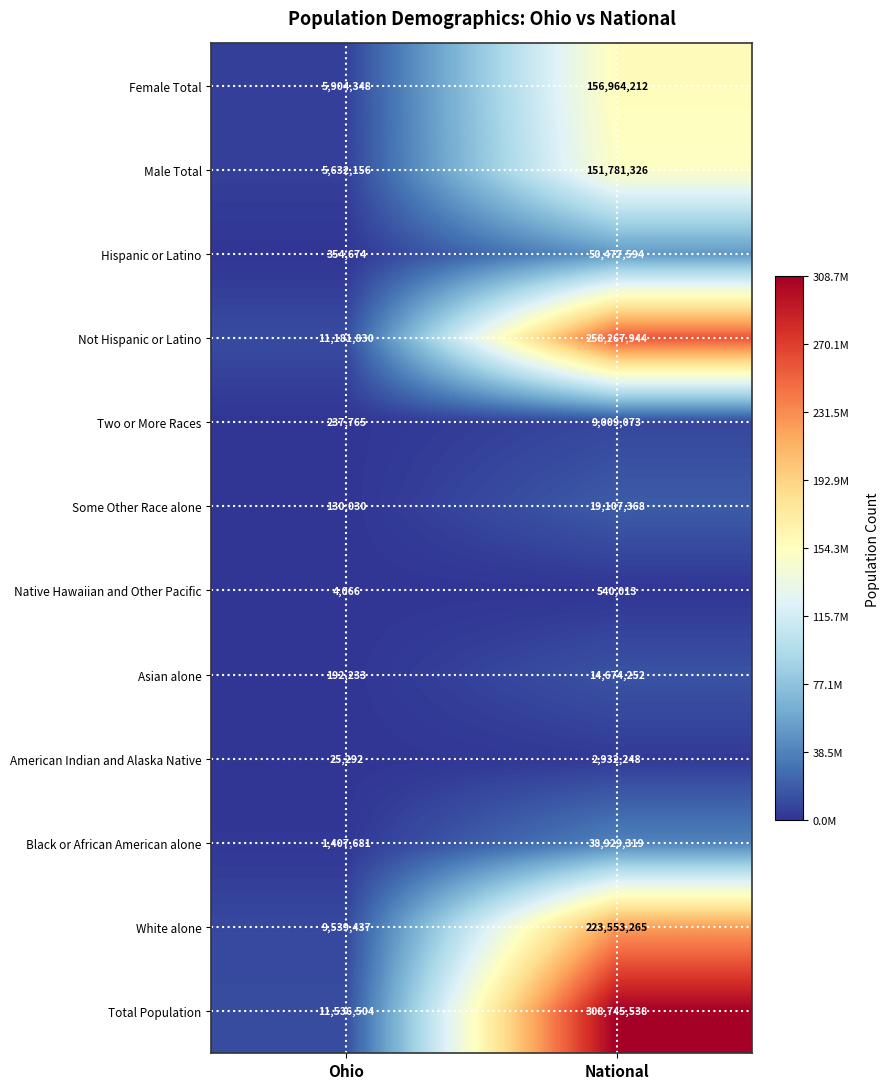

Reading left to right, what are all the values shown in this chart?

Female Total: Ohio=5904348	National=156964212
Male Total: Ohio=5632156	National=151781326
Hispanic or Latino: Ohio=354674	National=50477594
Not Hispanic or Latino: Ohio=11181830	National=258267944
Two or More Races: Ohio=237765	National=9009073
Some Other Race alone: Ohio=130030	National=19107368
Native Hawaiian and Other Pacific: Ohio=4066	National=540013
Asian alone: Ohio=192233	National=14674252
American Indian and Alaska Native: Ohio=25292	National=2932248
Black or African American alone: Ohio=1407681	National=38929319
White alone: Ohio=9539437	National=223553265
Total Population: Ohio=11536504	National=308745538